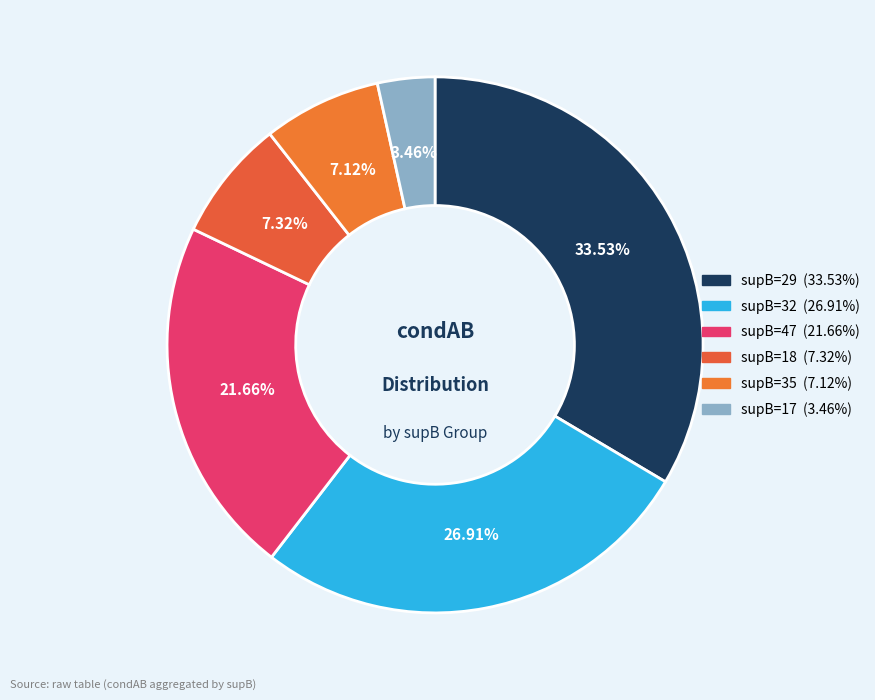

How many segments does this pie chart have?

6